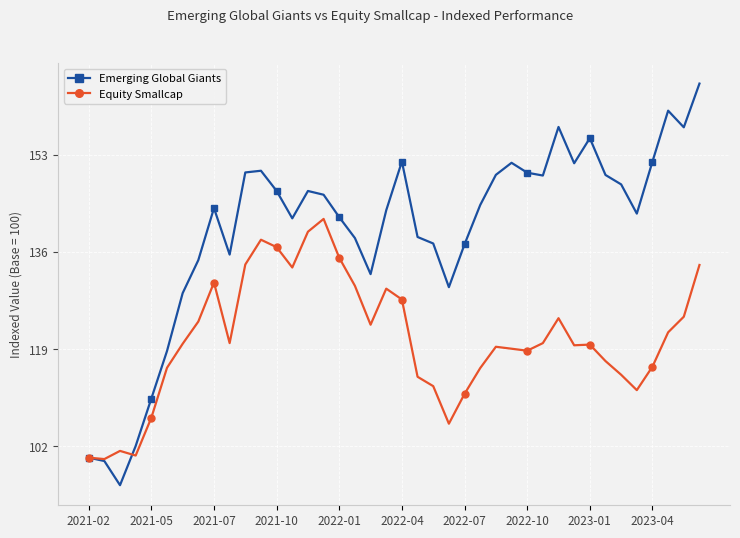

True or false: Equity Smallcap has more than 1 points higher than both neighbors.

True